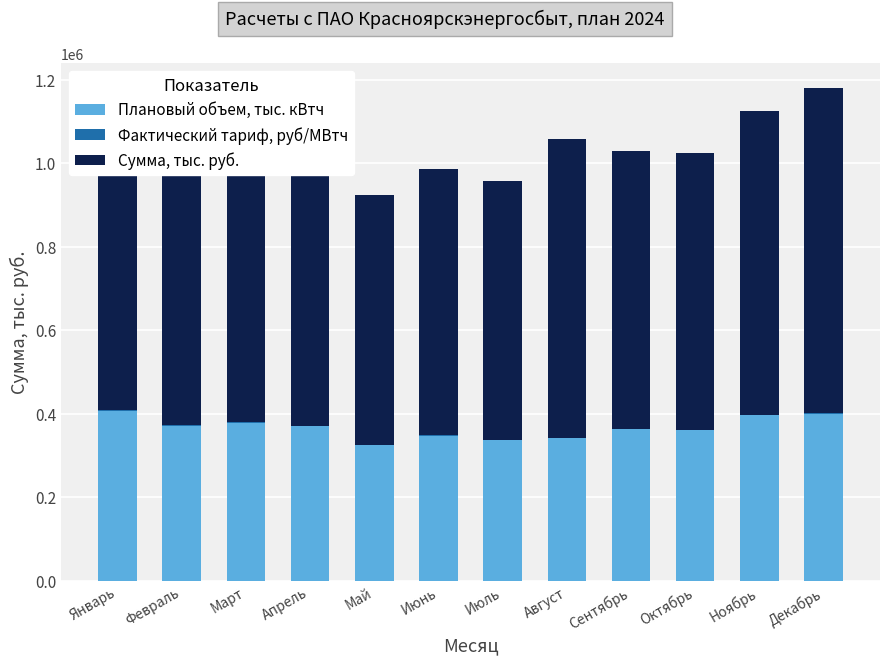

What is the maximum value for Плановый объем, тыс. кВтч?

407550.0